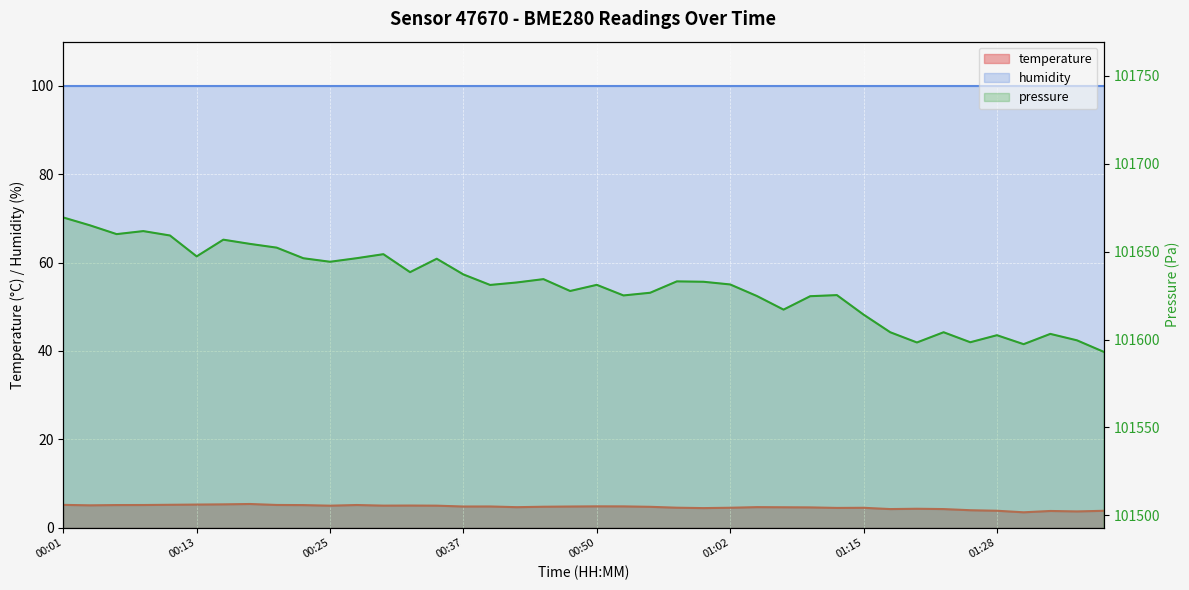

What is the minimum value shown in the chart?

3.5